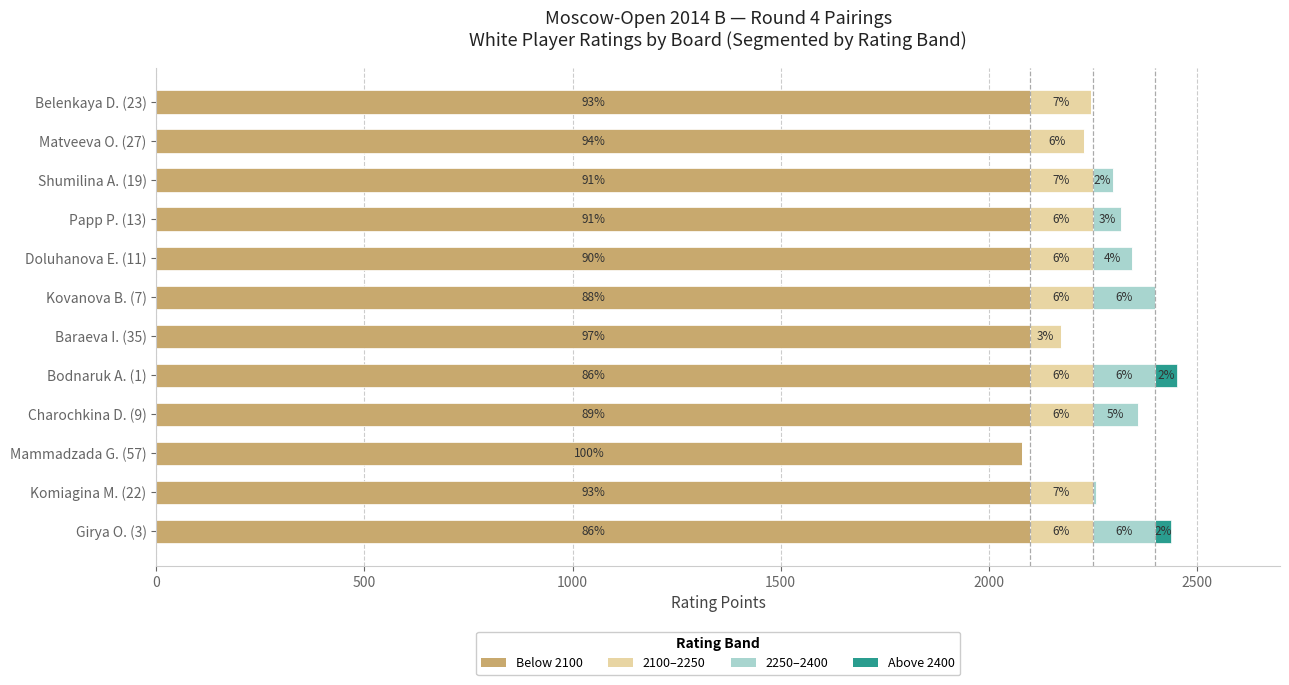

What are all the series names shown in the legend?

Below 2100, 2100–2250, 2250–2400, Above 2400